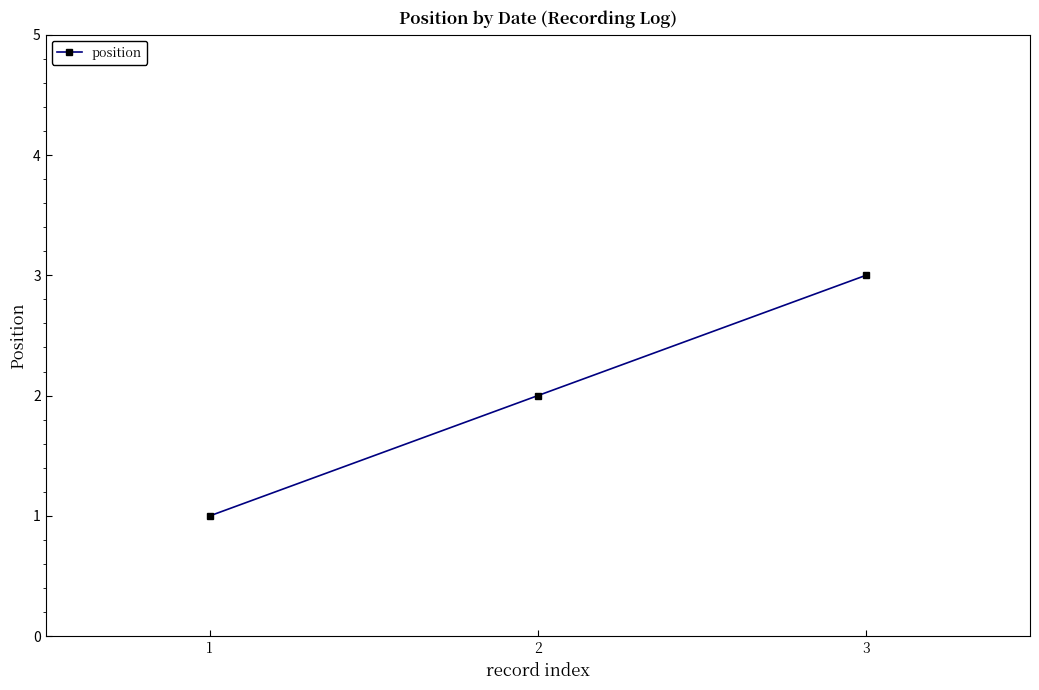

Rank the categories by value from highest to lowest.

3, 2, 1